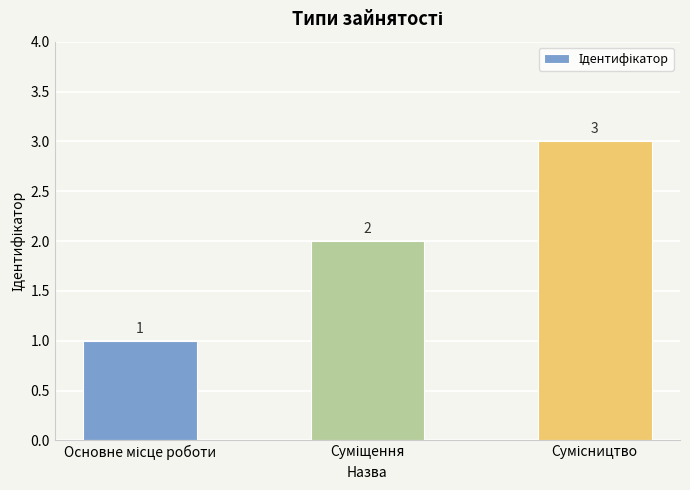

What is the sum of all values?

6